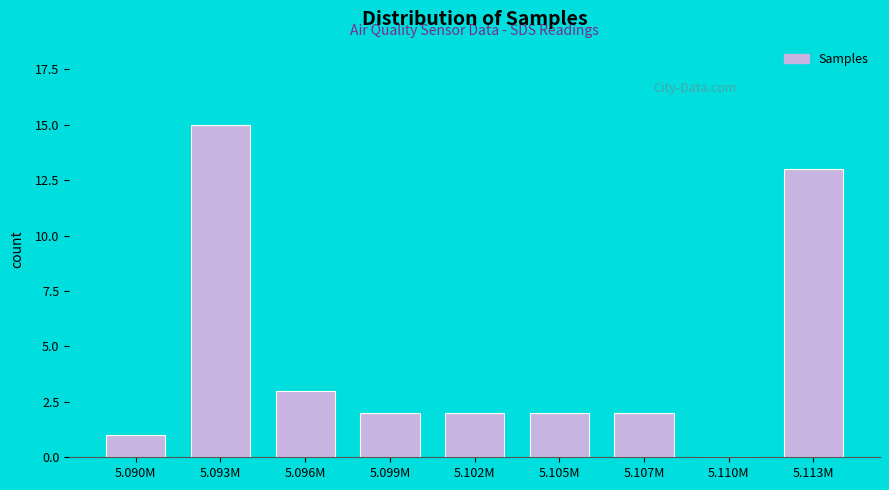

Reading right to left, extract all data points from this chart.

5.113M=13	5.110M=0	5.107M=2	5.105M=2	5.102M=2	5.099M=2	5.096M=3	5.093M=15	5.090M=1